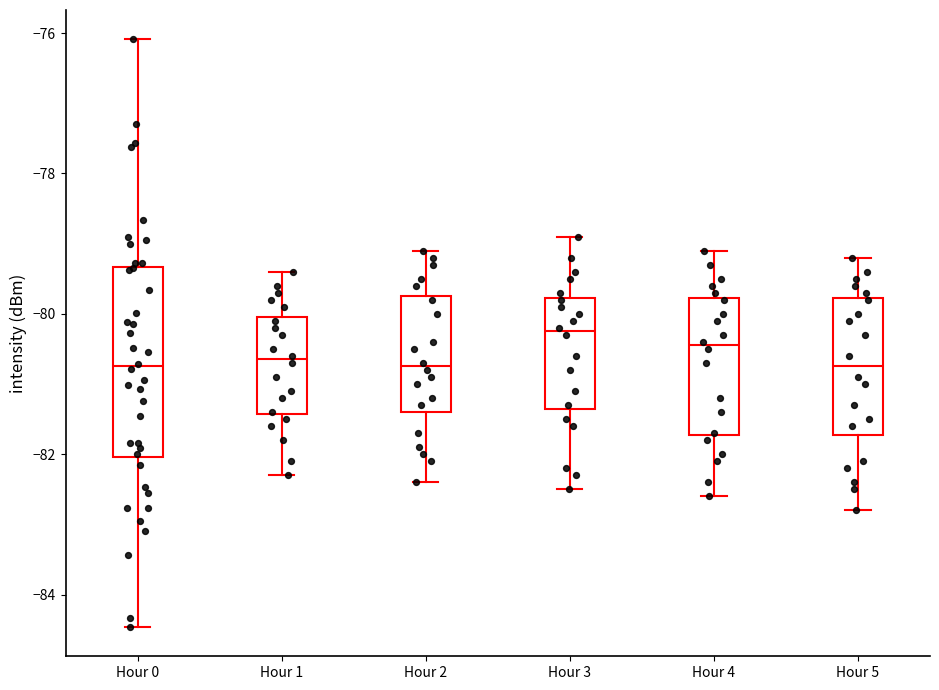

Which box is the tallest, from its lower edge to its upper edge?

Hour 0